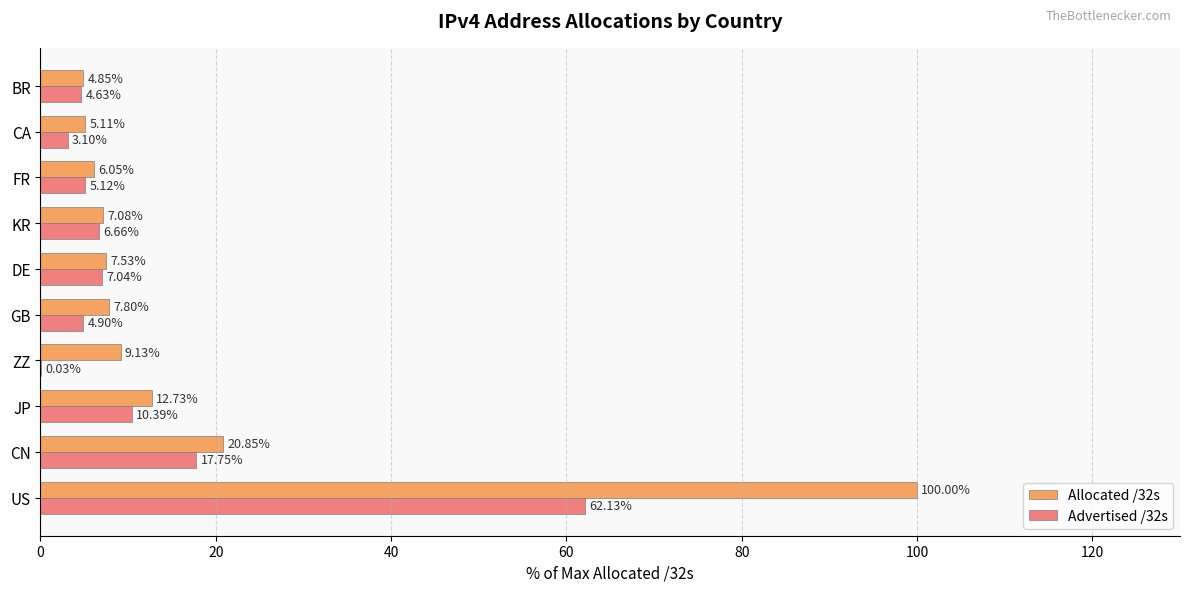

At which category does the chart reach its peak across all series?

US